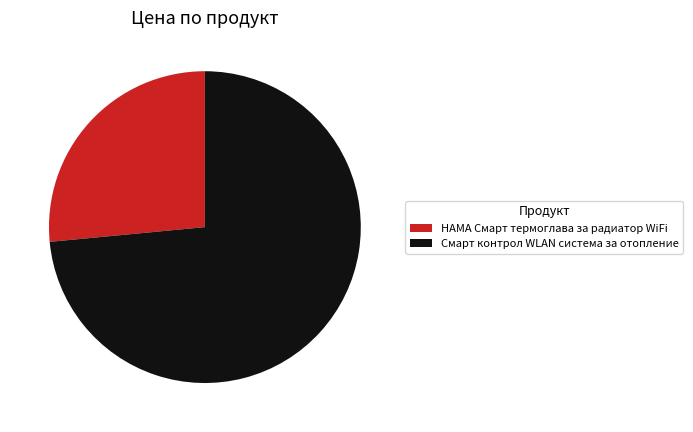

Approximately how many times larger is the value at Смарт контрол WLAN система за отопление compared to HAMA Смарт термоглава за радиатор WiFi?

2.8